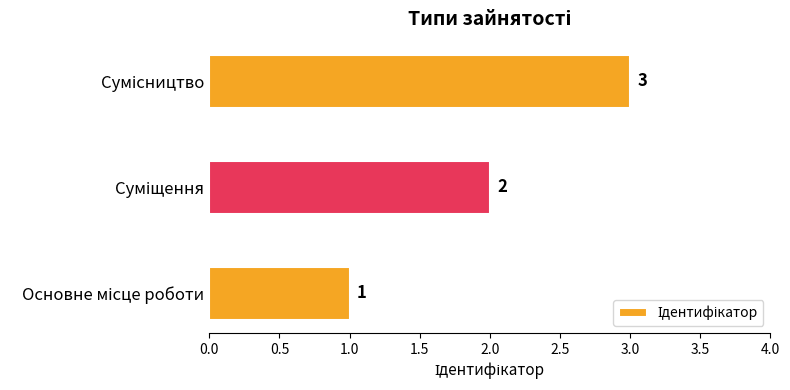

What is the sum of all values?

6